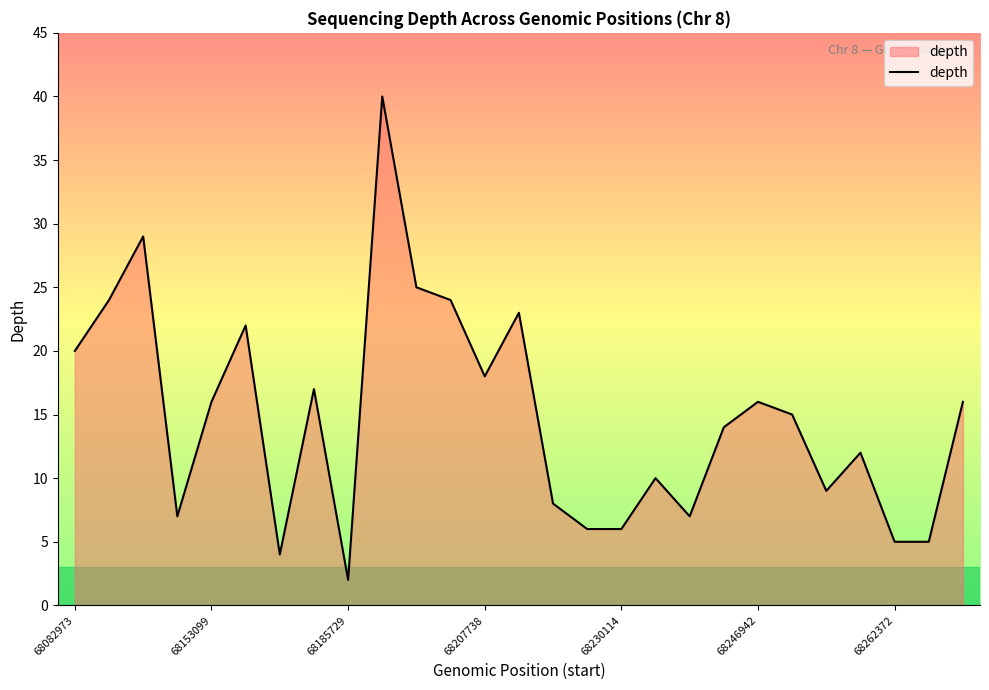

What is the greatest value displayed?

40